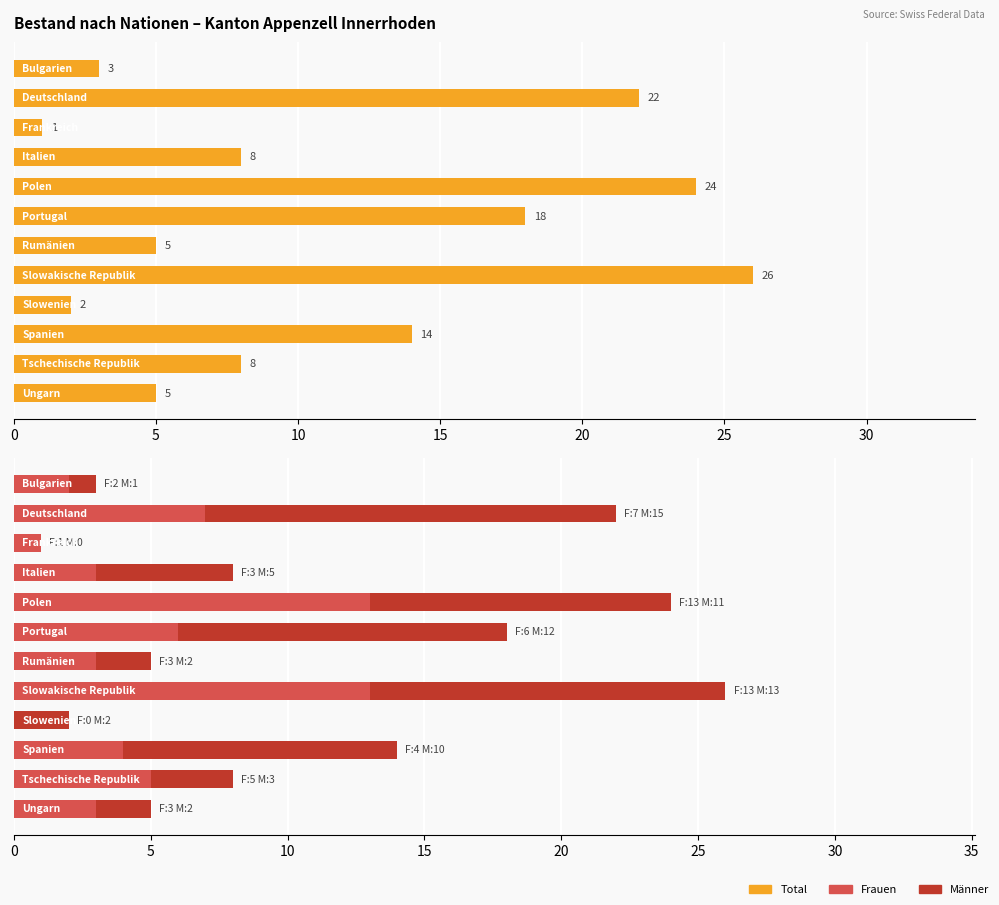

Reading left to right, transcribe all the data shown in this chart.

Total: 3	22	1	8	24	18	5	26	2	14	8	5
Frauen: 2	7	1	3	13	6	3	13	0	4	5	3
Männer: 1	15	0	5	11	12	2	13	2	10	3	2